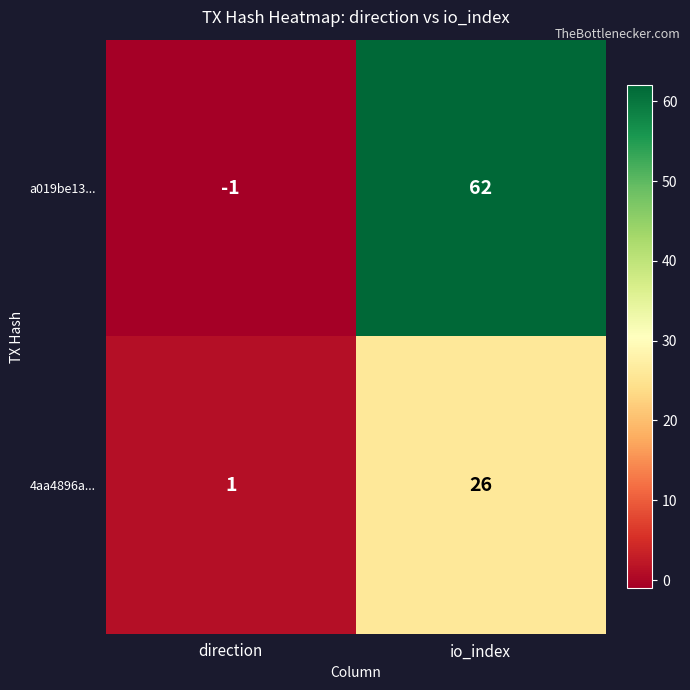

At which category does the chart reach its peak across all series?

io_index